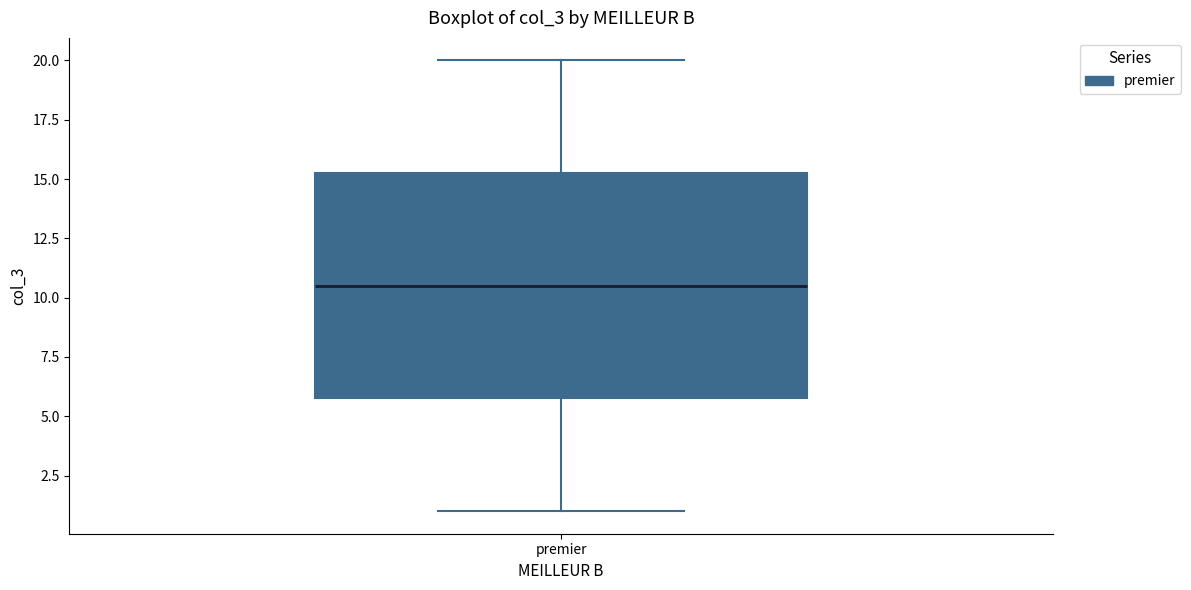

Where does the lower whisker of the box for premier end on the y-axis? The values are not printed on the chart, so give them approximately, as read against the axis.

1.0